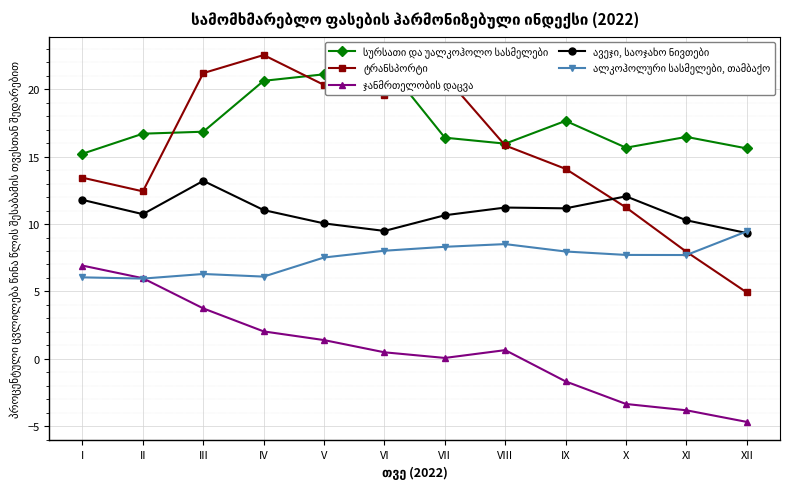

Which has a higher value, XI or VII?

XI